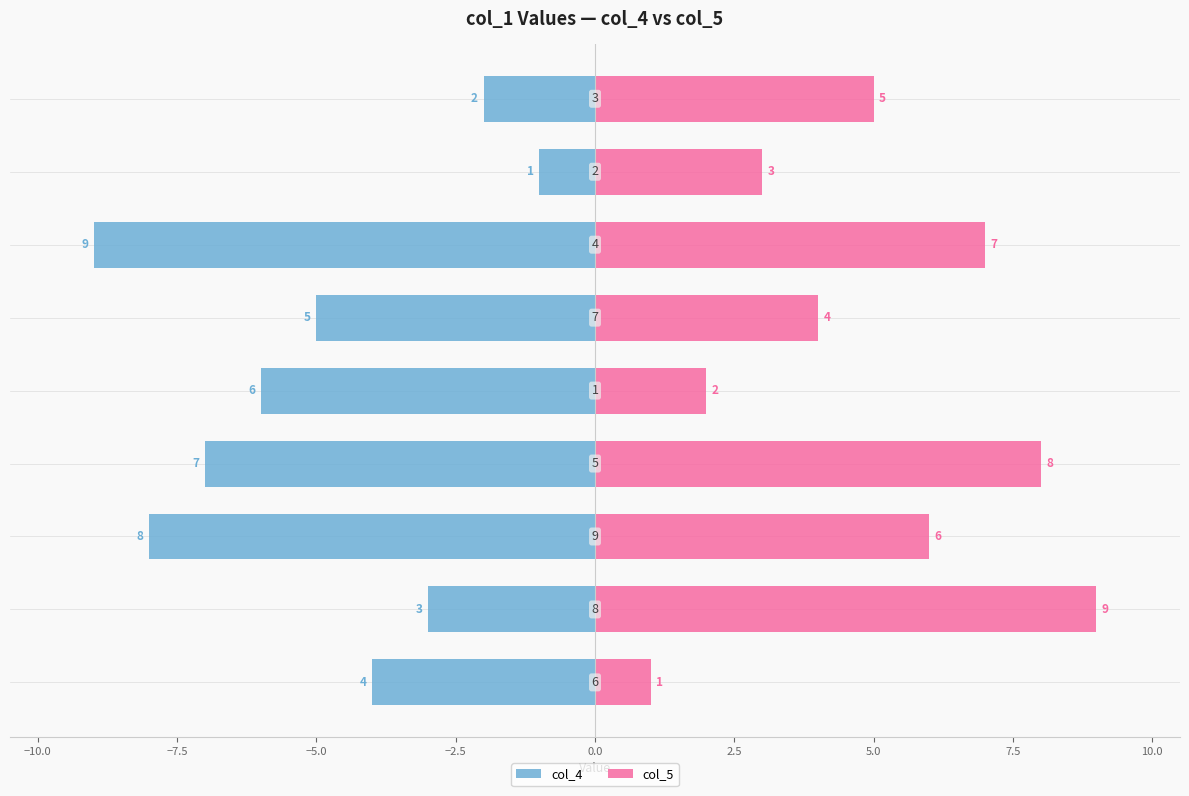

How many bars are there in total?

18